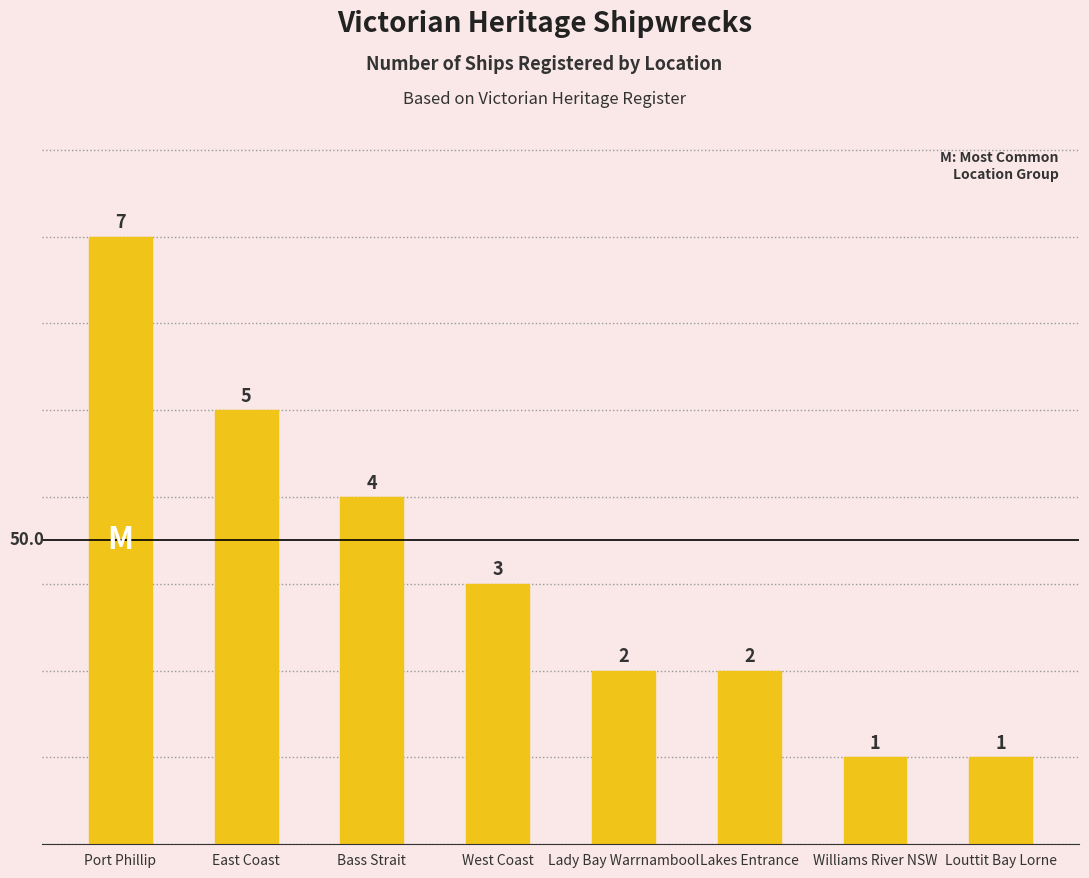

What position from the left is Bass Strait?

3